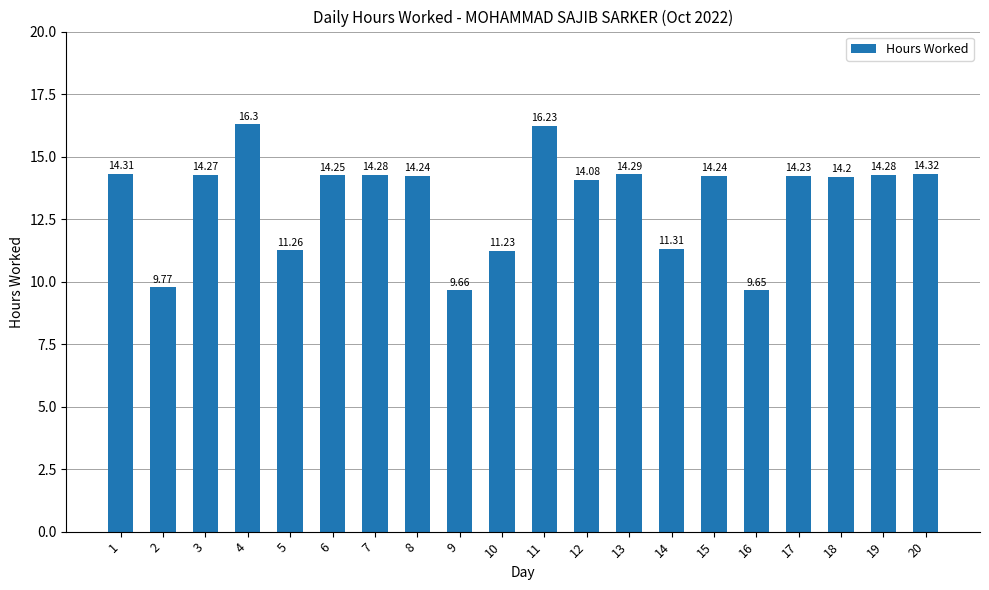

What is the change in value from 10 to 16?

-1.6